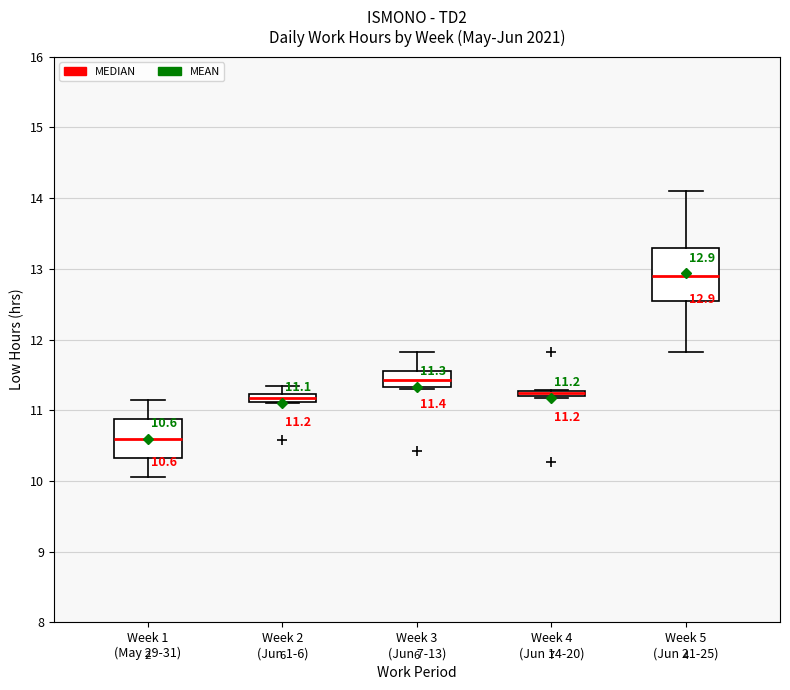

Comparing the boxes themselves (not the whiskers), which one is the tallest?

Week 5 (Jun 21-25)